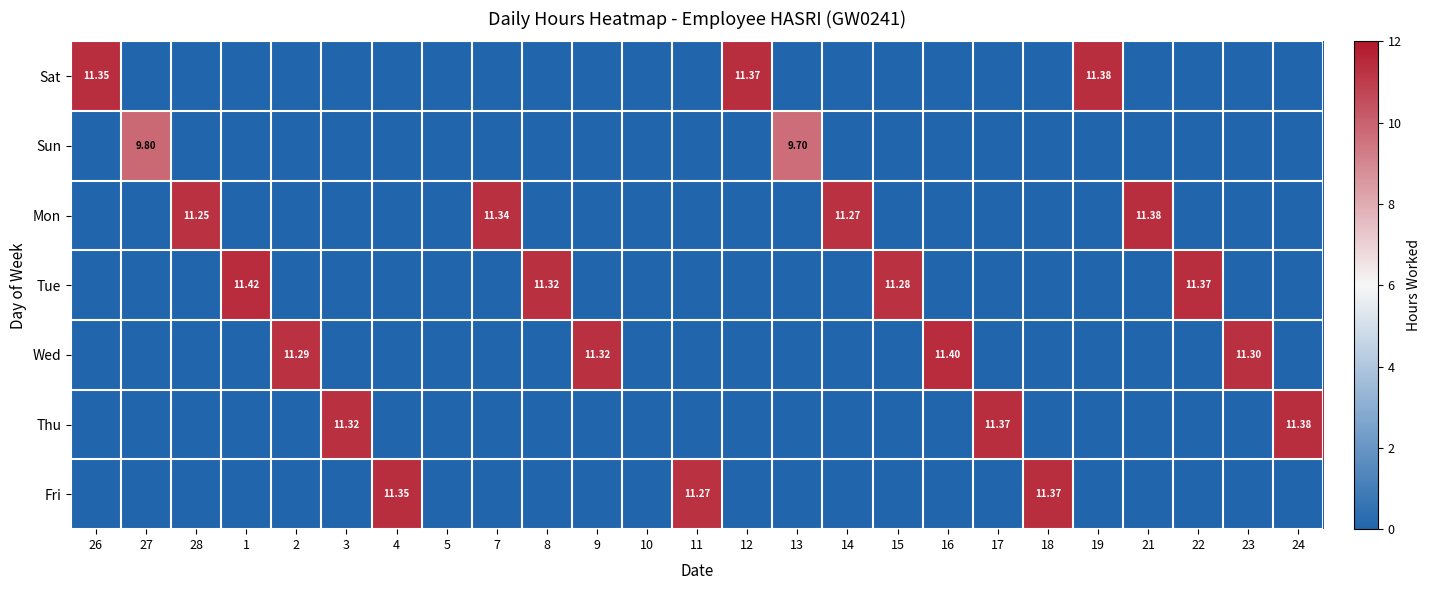

Which label corresponds to the smallest value in the chart?

27